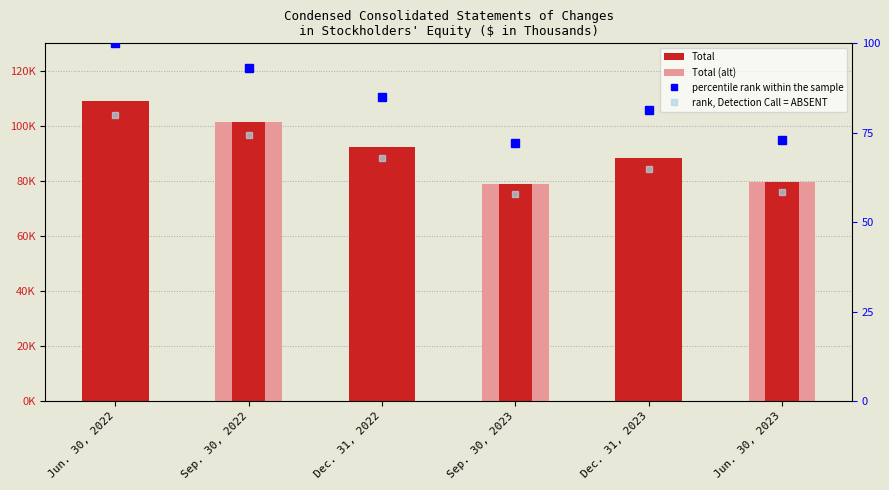

Between Sep. 30, 2022 and Jun. 30, 2023, which series saw the biggest shift?

percentile rank within the sample